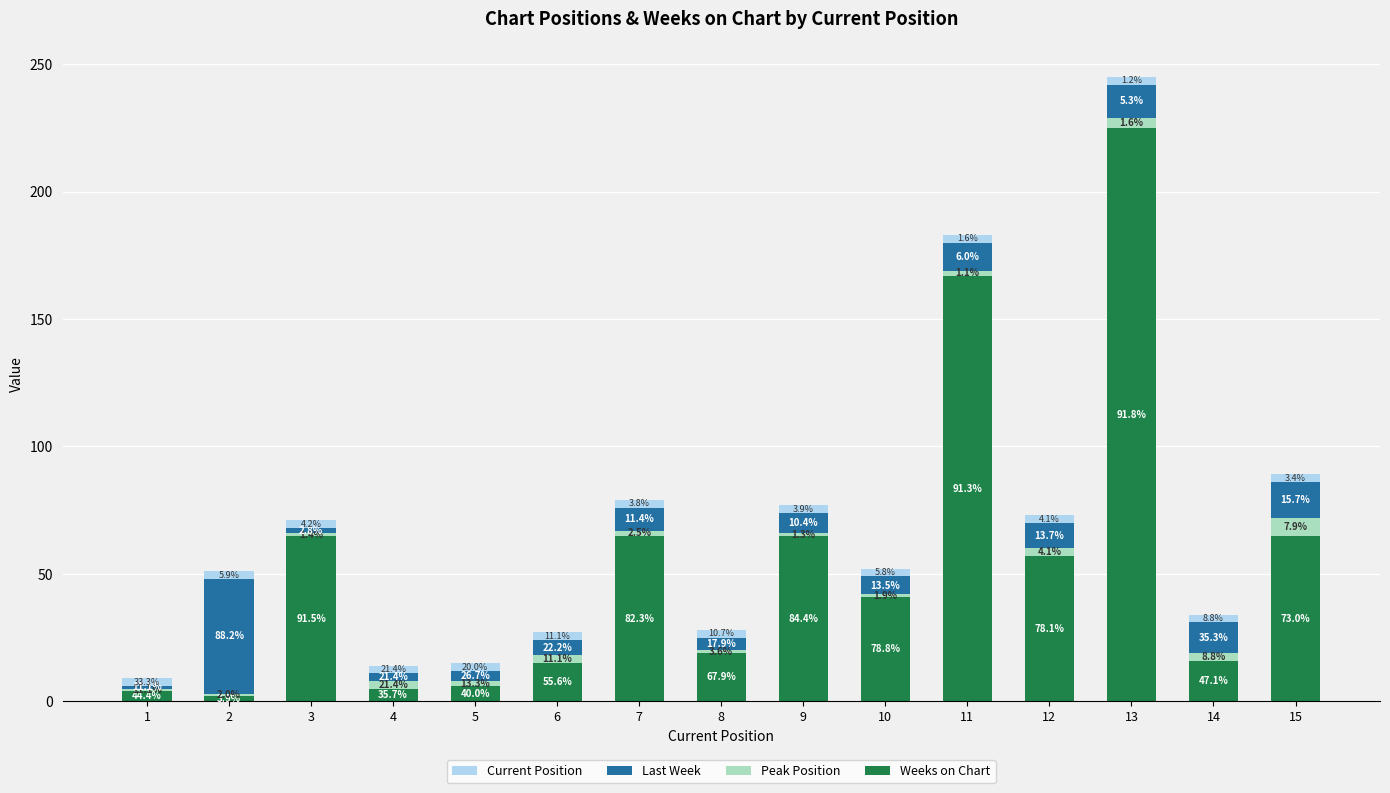

List the series in order of their peak value, lowest first.

Current Position, Peak Position, Last Week, Weeks on Chart